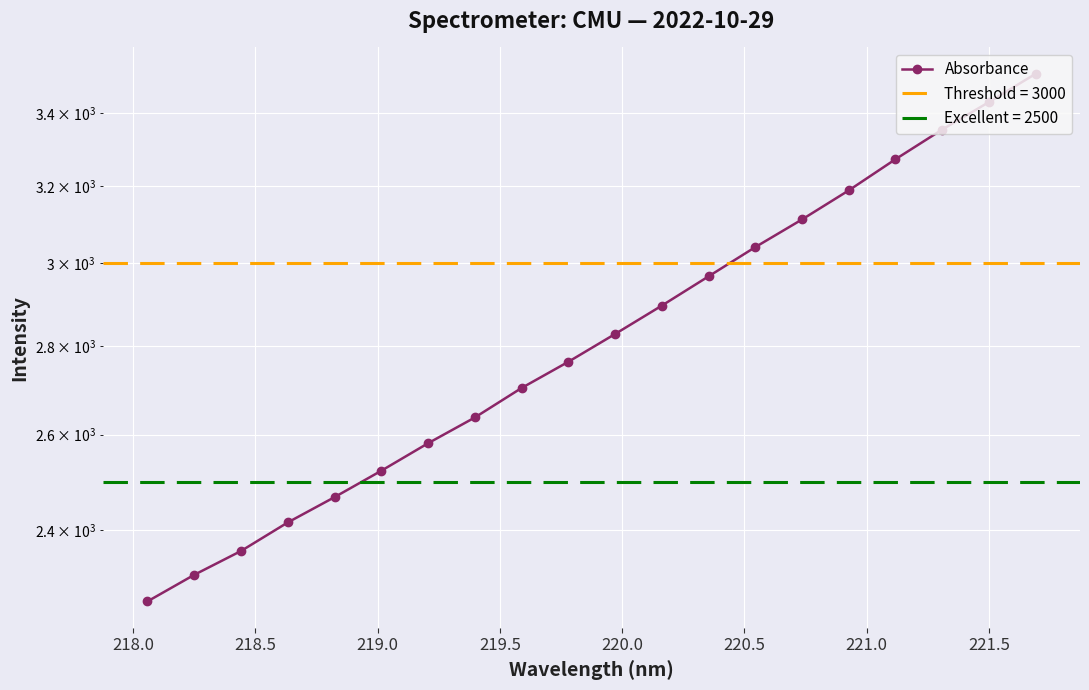

The chart shows a value of 858.5 at 15. True or false?

False